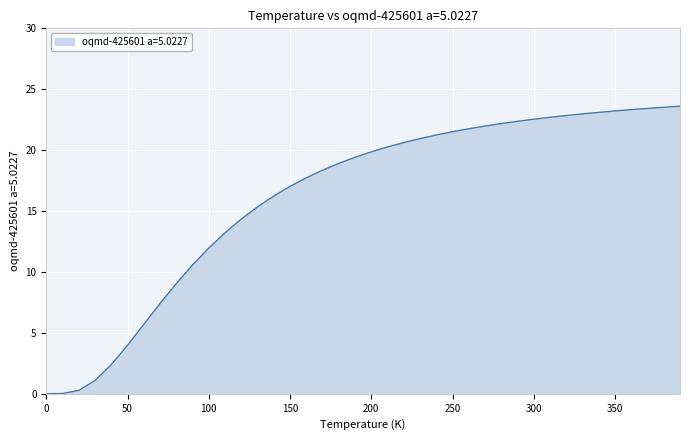

What is the greatest value displayed?

23.6